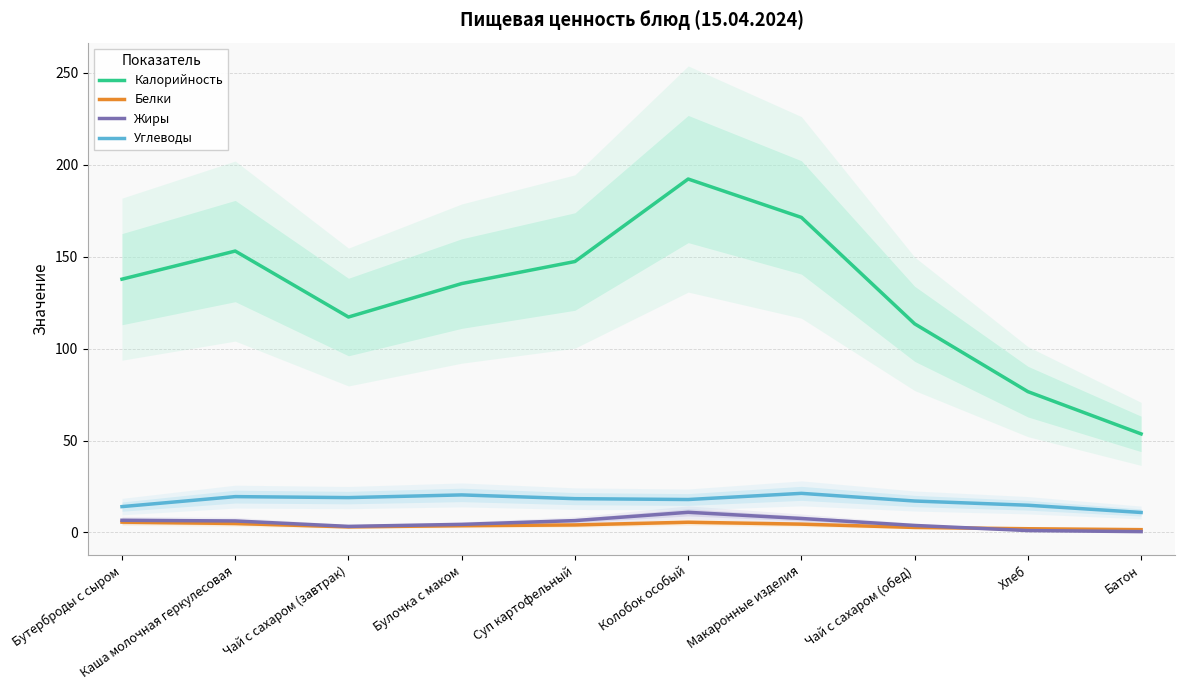

Is the value of Белки at Чай с сахаром (обед) greater than the value of Калорийность at Батон?

No